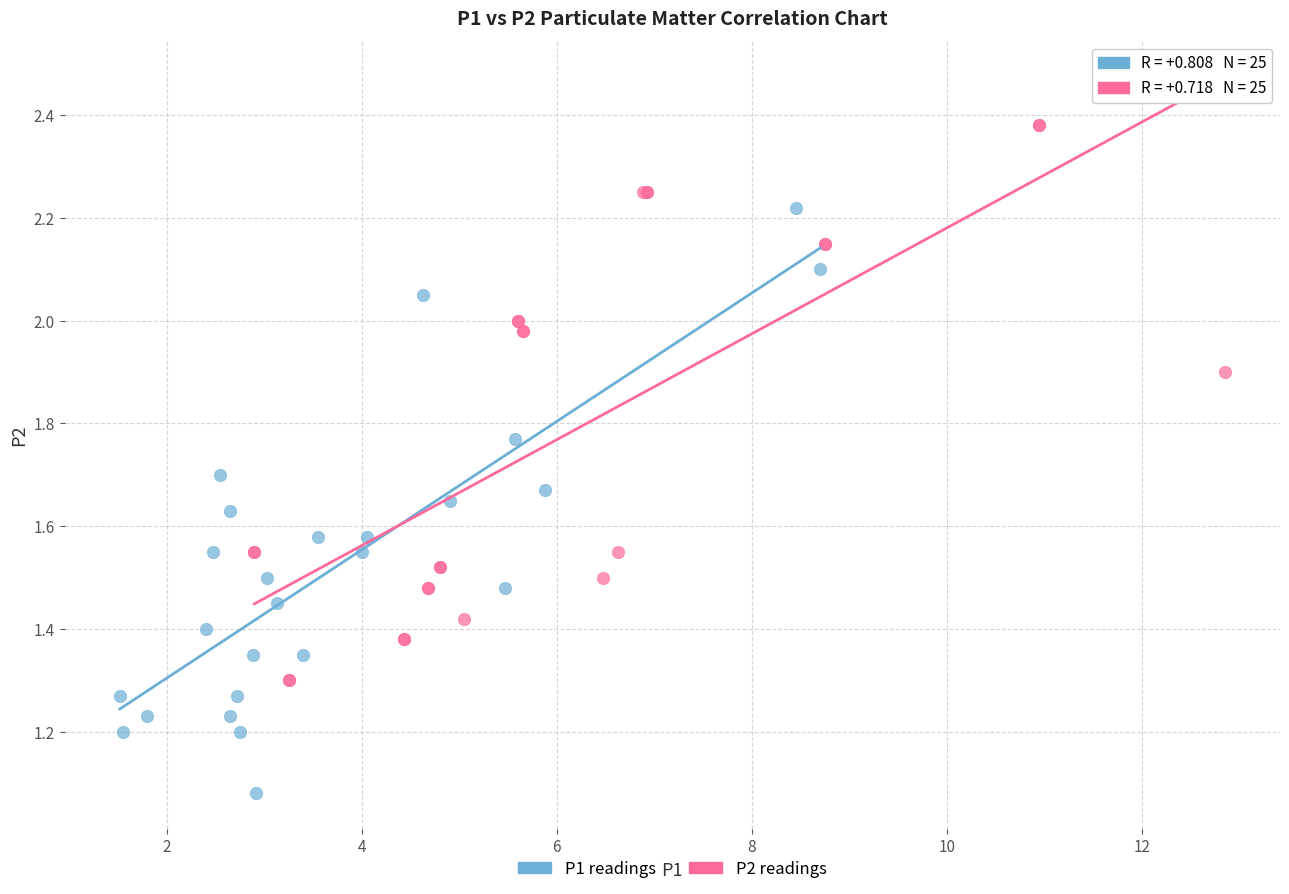

Which series contains the highest Y value?

P2 readings